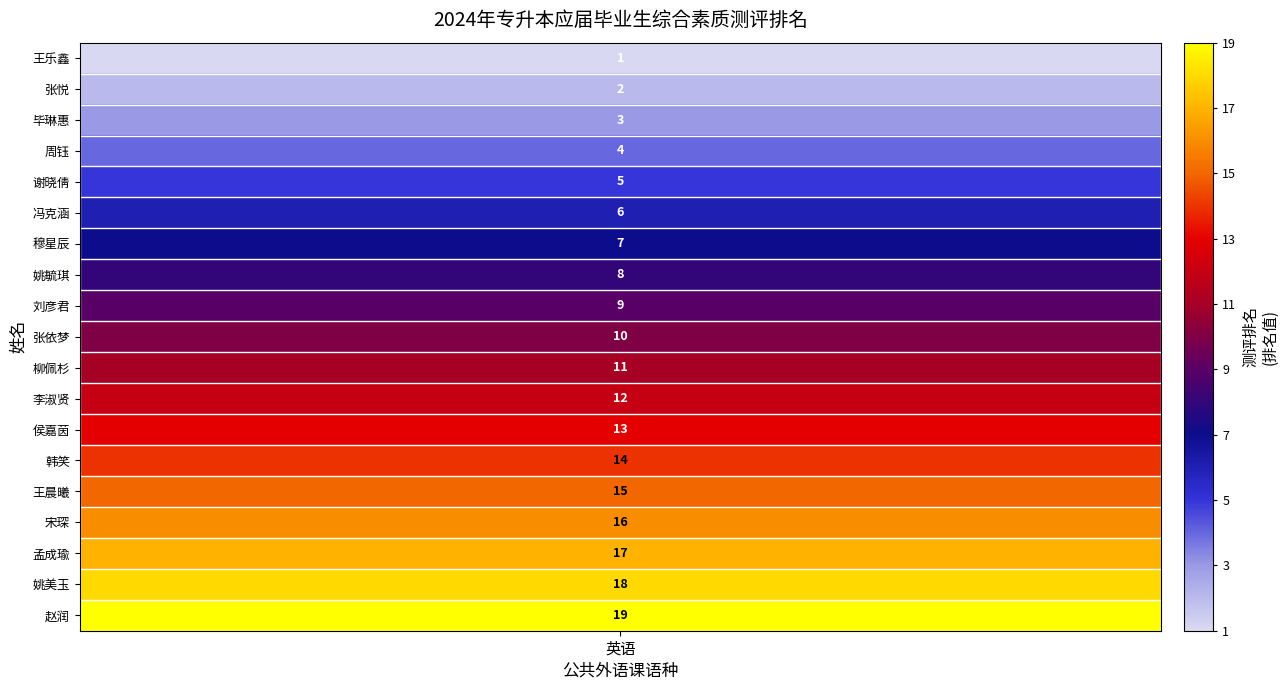

What is the difference between the second highest and second lowest values?

16